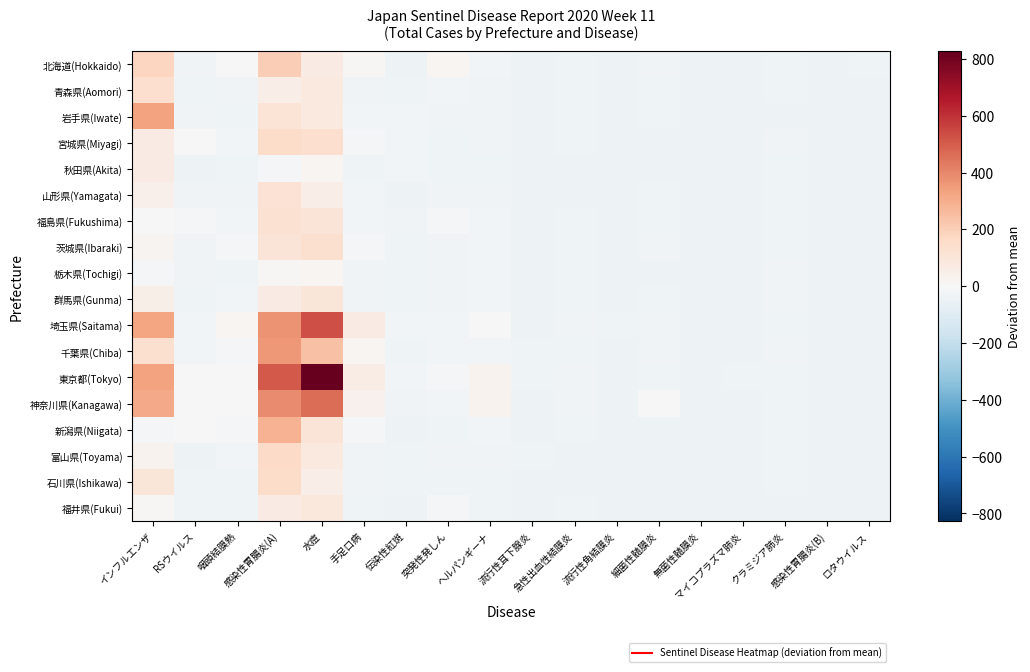

What is the spread (max minus min) of values at ロタウイルス?

2.0